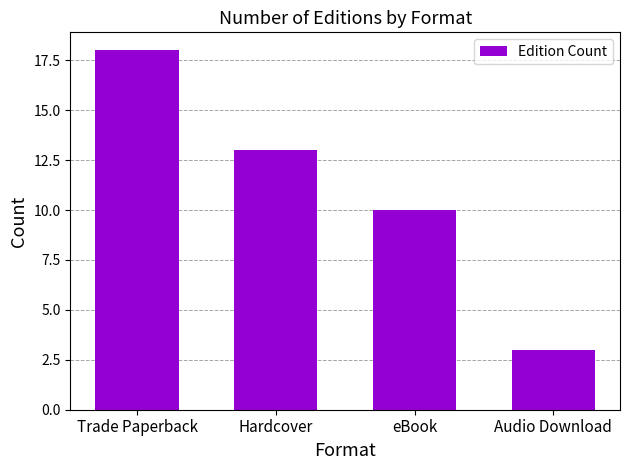

What is the greatest value displayed?

18